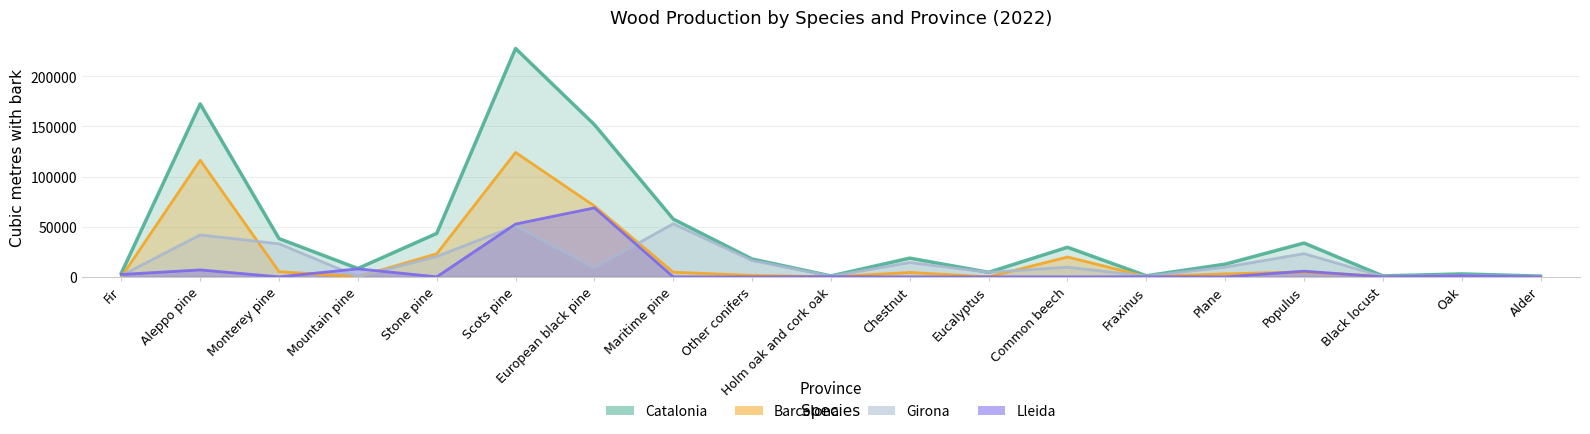

How many data points in Girona are less than 9651?

9